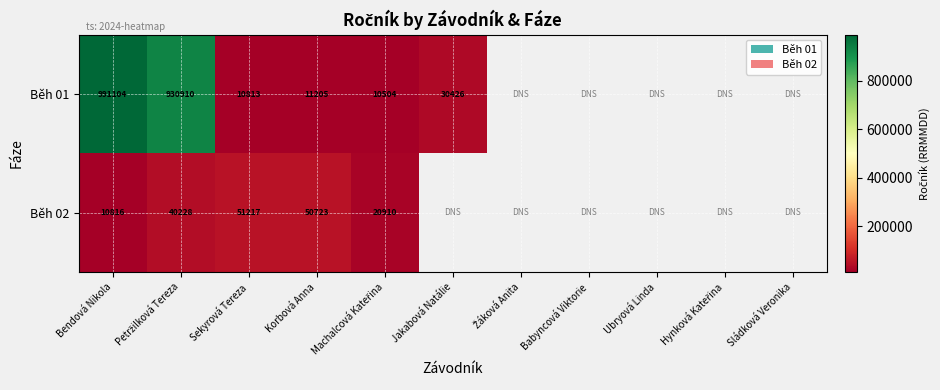

Count the number of categories in the chart.

11